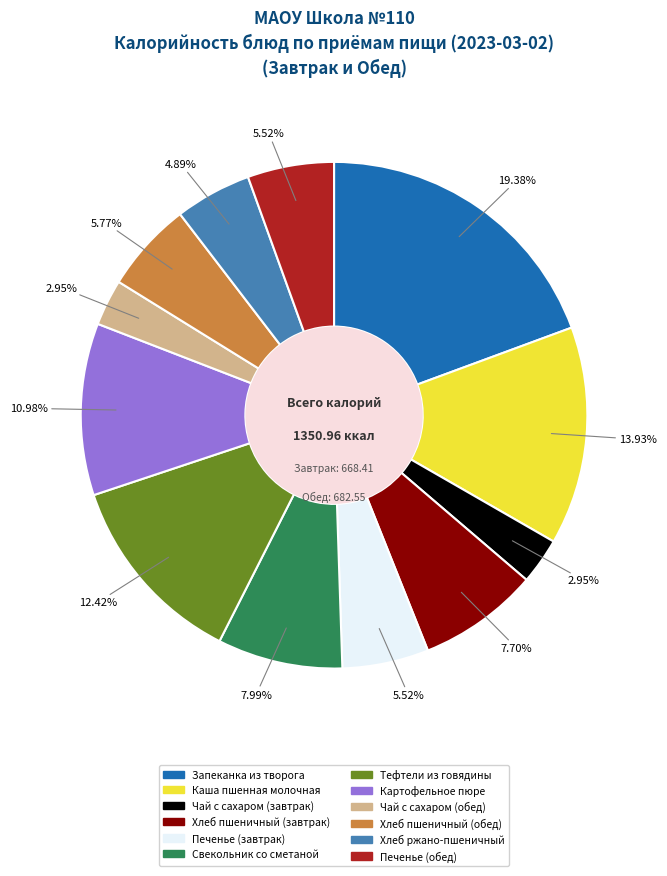

Between Печенье (завтрак) and Запеканка из творога, which is larger?

Запеканка из творога